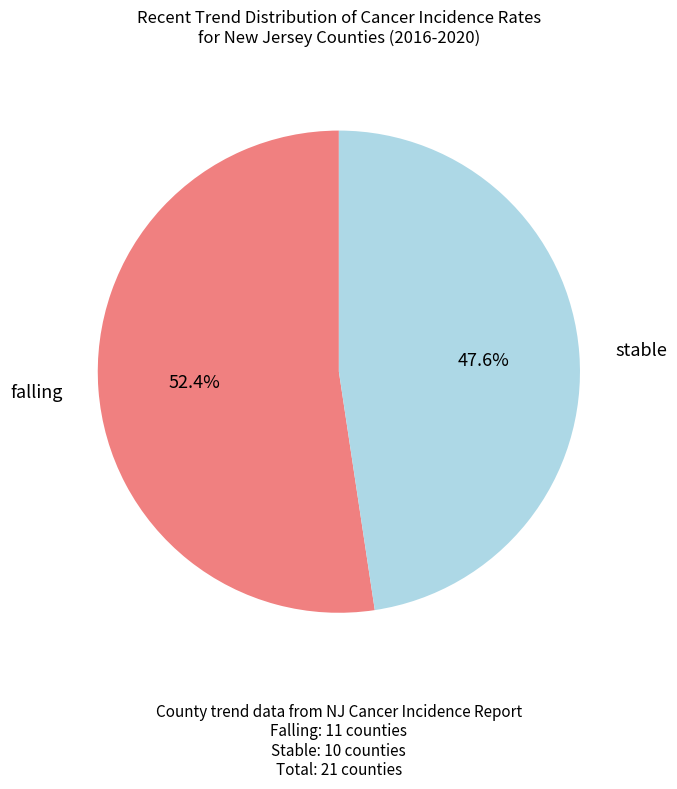

Which has a higher value, falling or stable?

falling